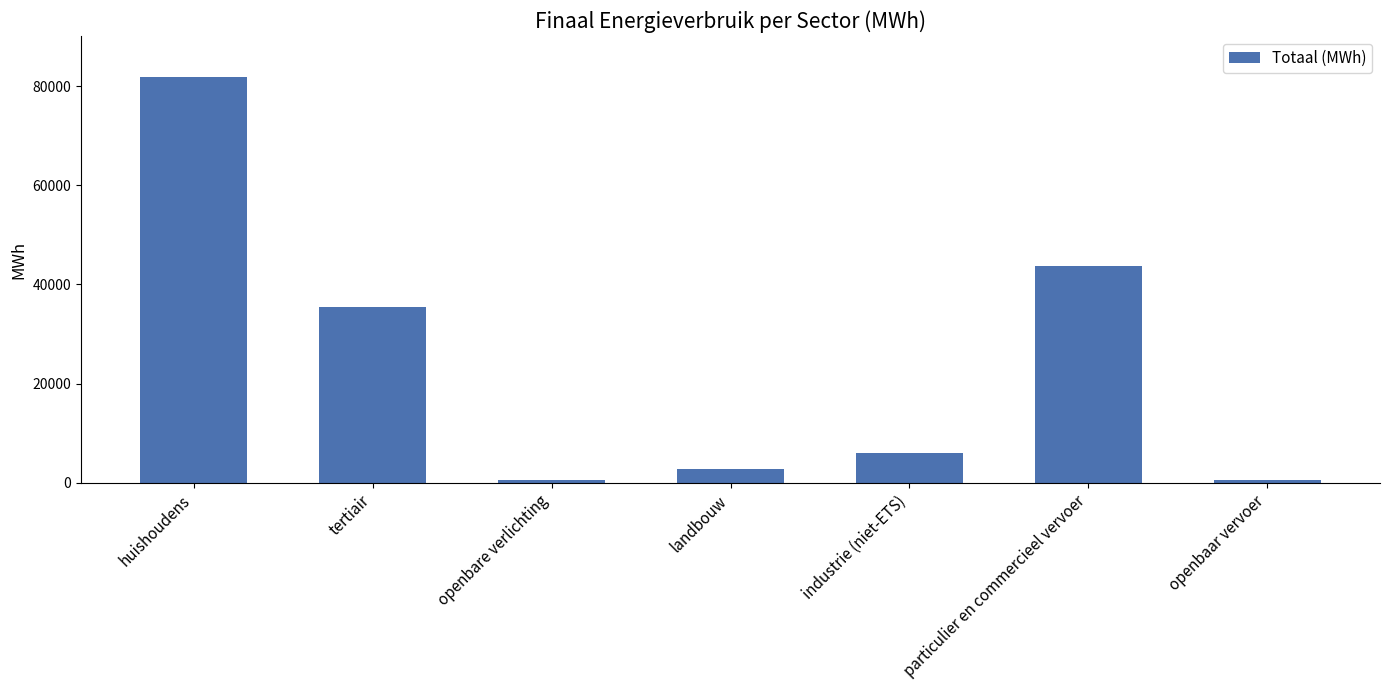

Count the number of values greater than 5978.

4